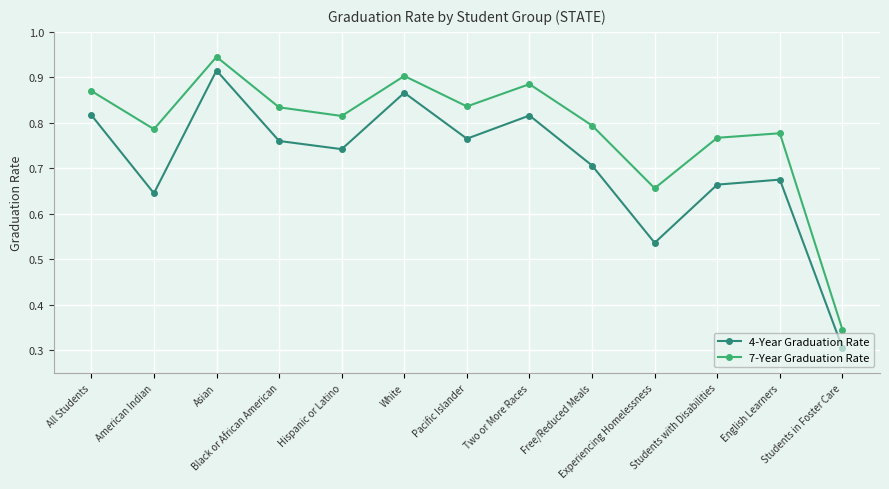

Which series has the widest spread of values?

4-Year Graduation Rate